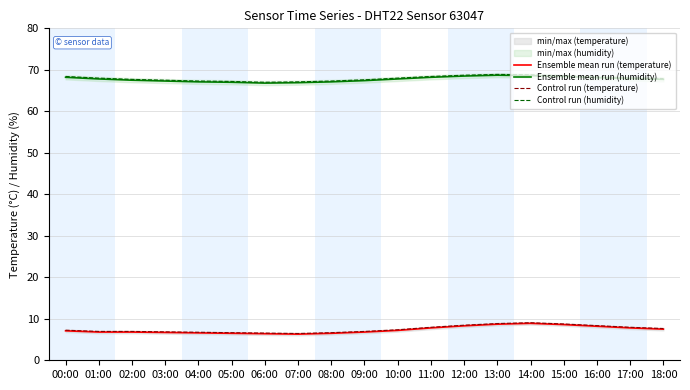

What is the label of the 9th point from the right?

10:00